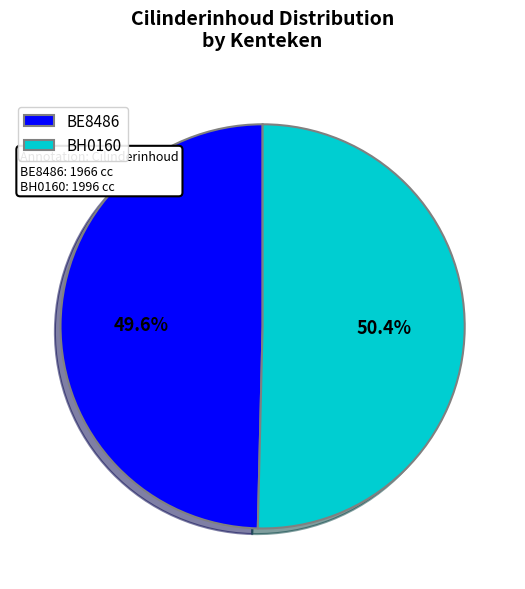

To the nearest percent, what is the average slice percentage?

50%